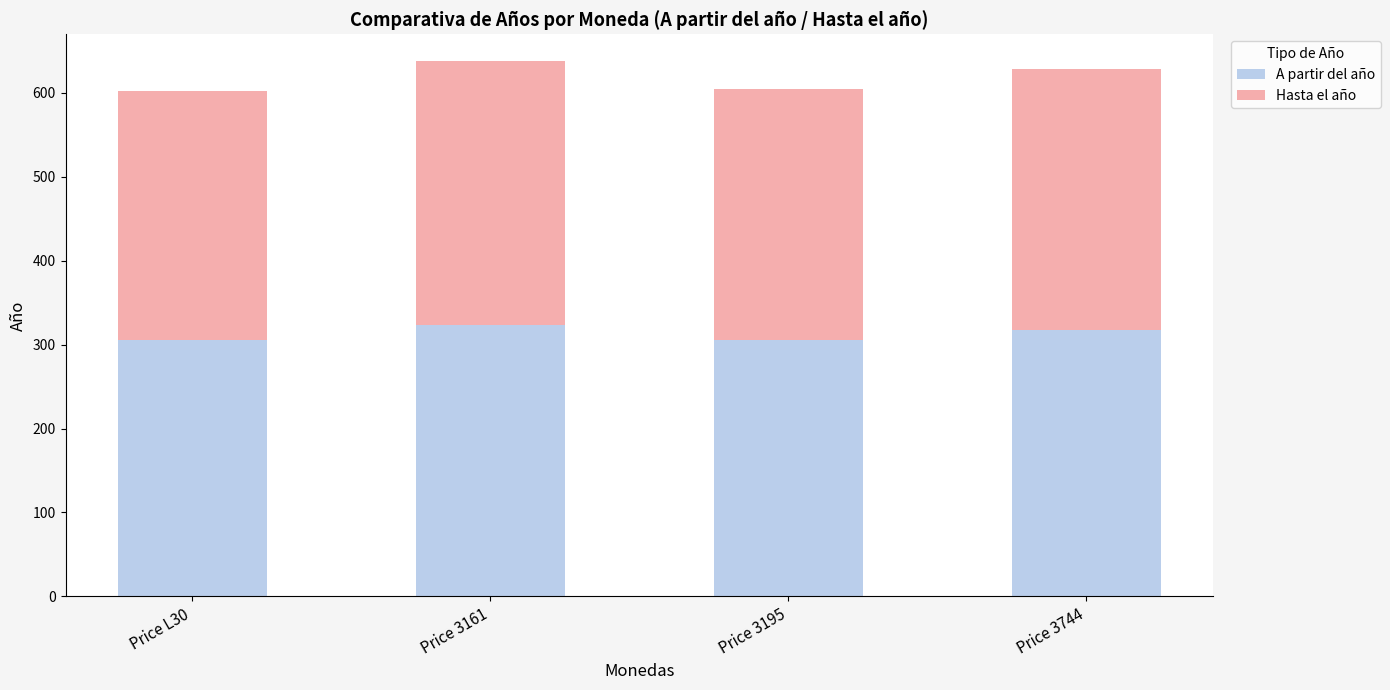

What is the highest value of the A partir del año series?

323